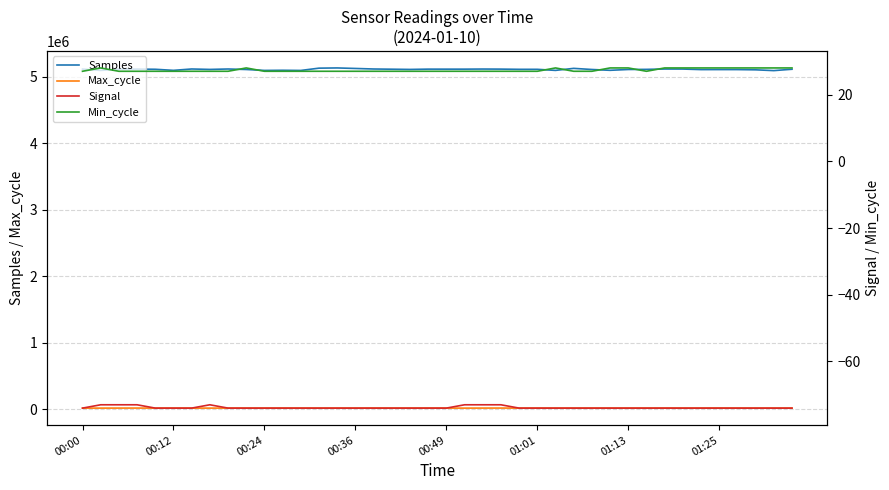

How many data points in Max_cycle are less than 19970?

20